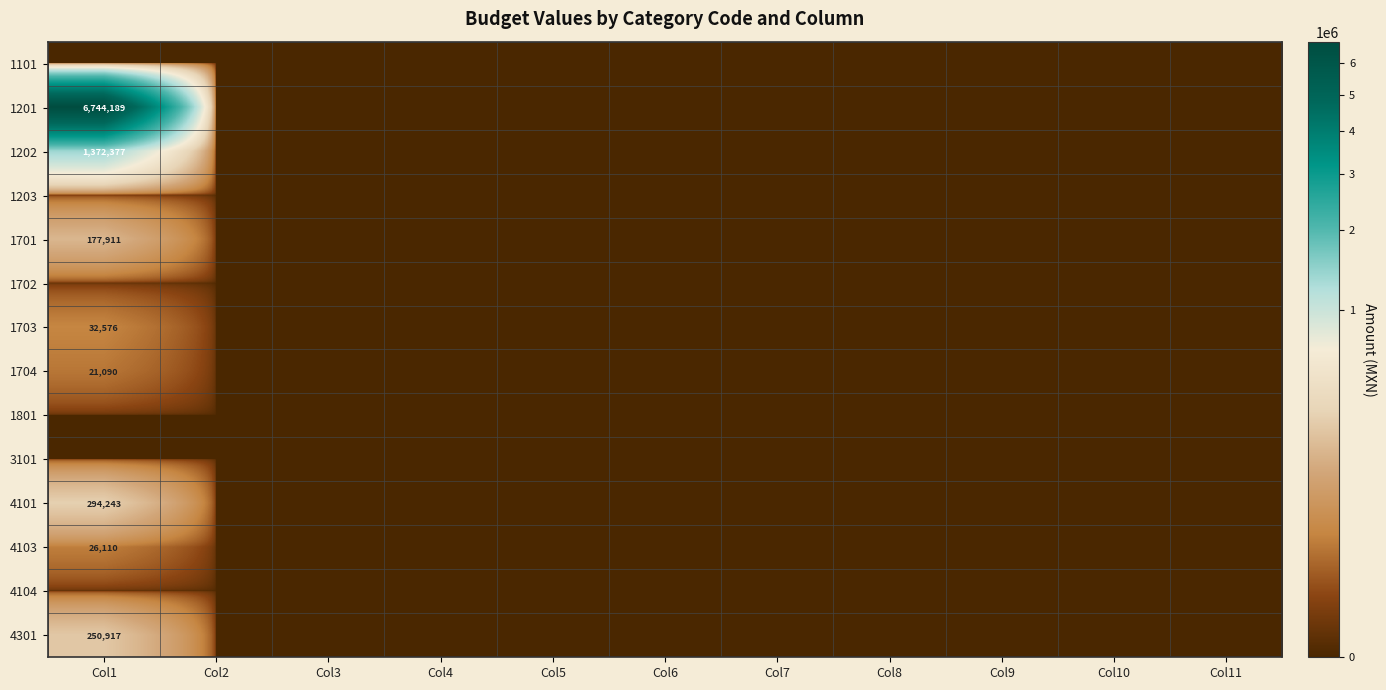

Rank the series at Col4 from lowest to highest value.

1101, 1201, 1202, 1203, 1701, 1702, 1703, 1704, 1801, 3101, 4101, 4103, 4104, 4301